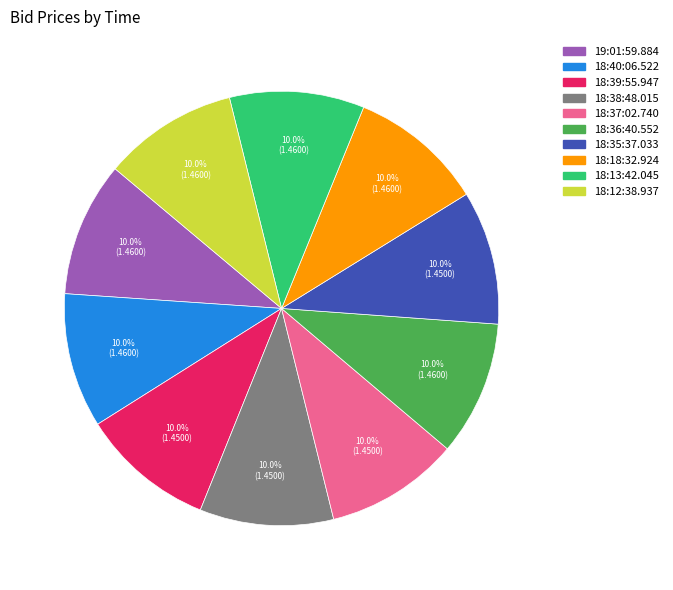

What is the ratio of the value at 18:38:48.015 to the value at 18:12:38.937?

1.0